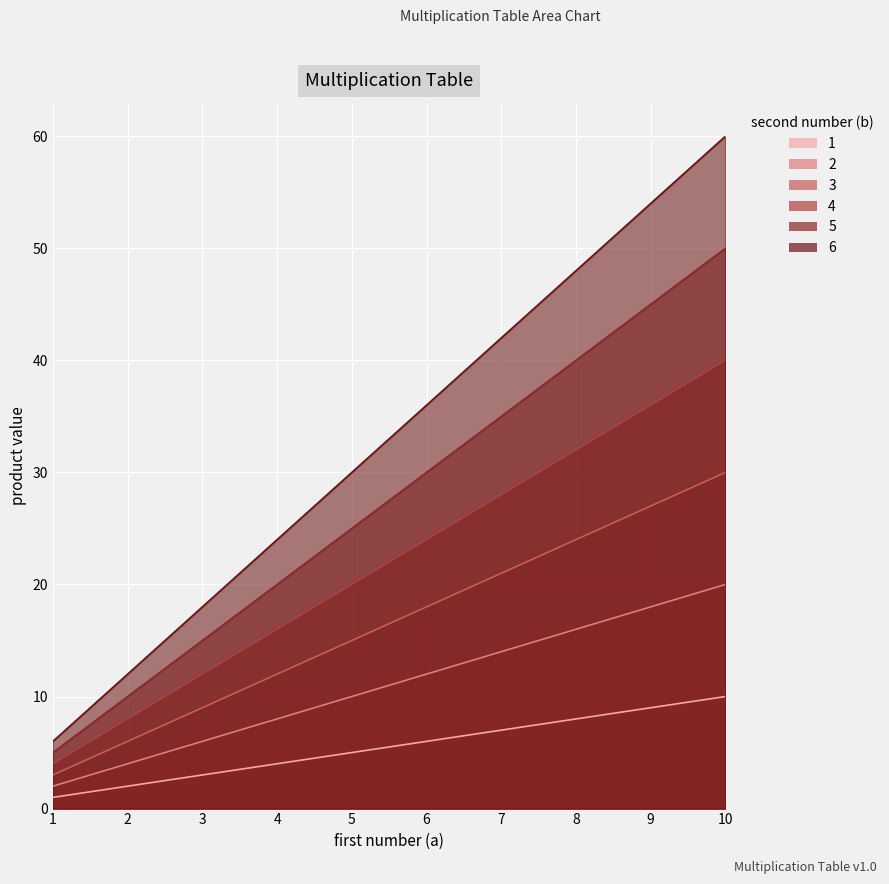

How many lines are shown in the chart?

6